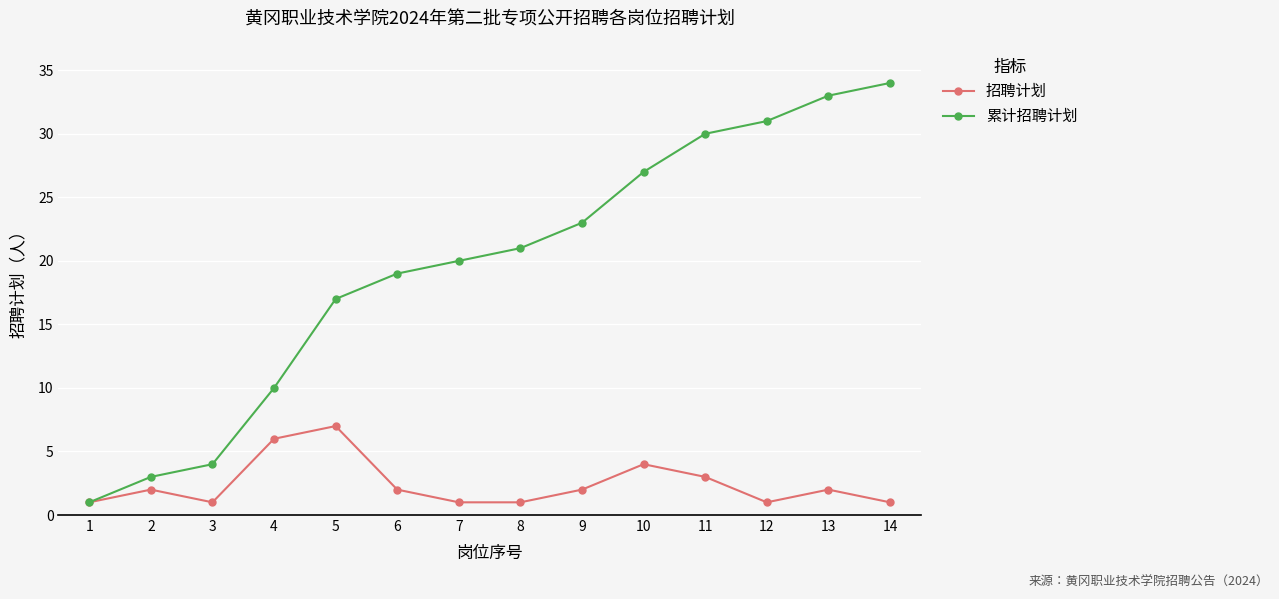

What is the value of the 累计招聘计划 point at the 6th from the left?

19